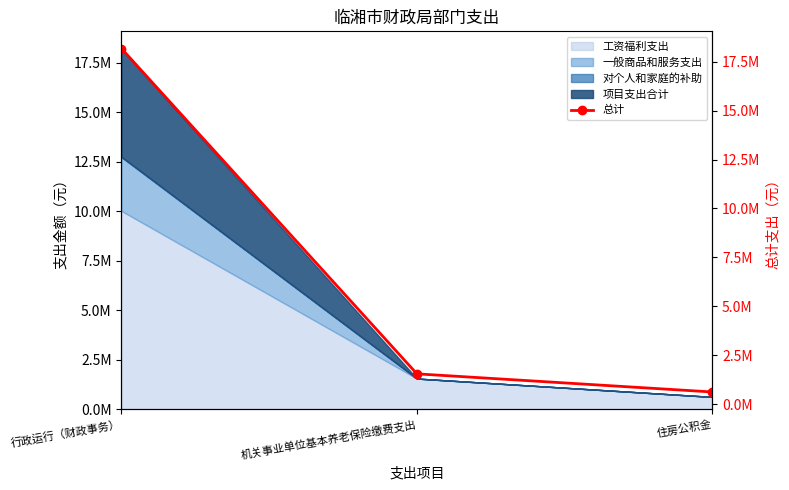

Reading left to right, extract all data points from this chart.

行政运行（财政事务）=18179215.2	机关事业单位基本养老保险缴费支出=1546317.4	住房公积金=618527.0